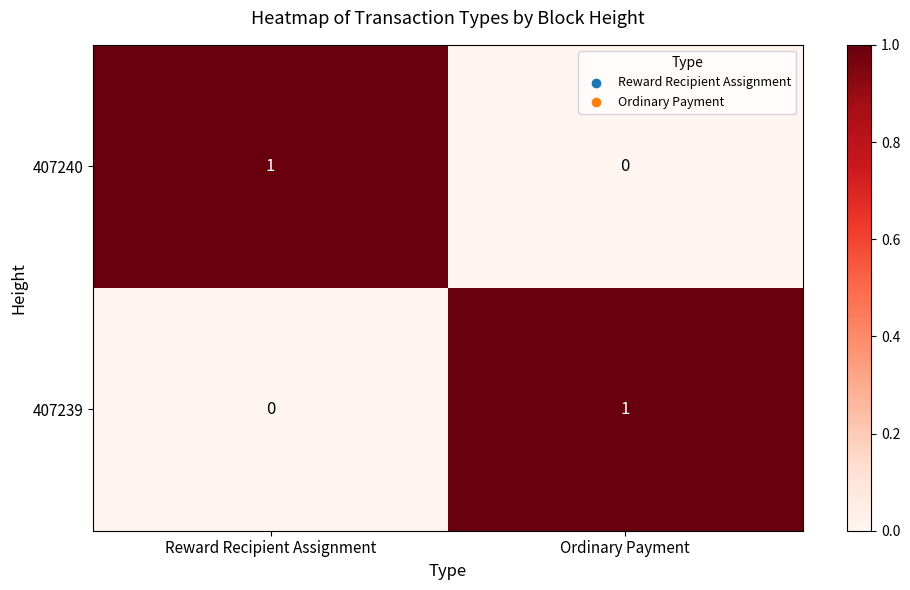

At which label does 407240 reach its peak?

Reward Recipient Assignment